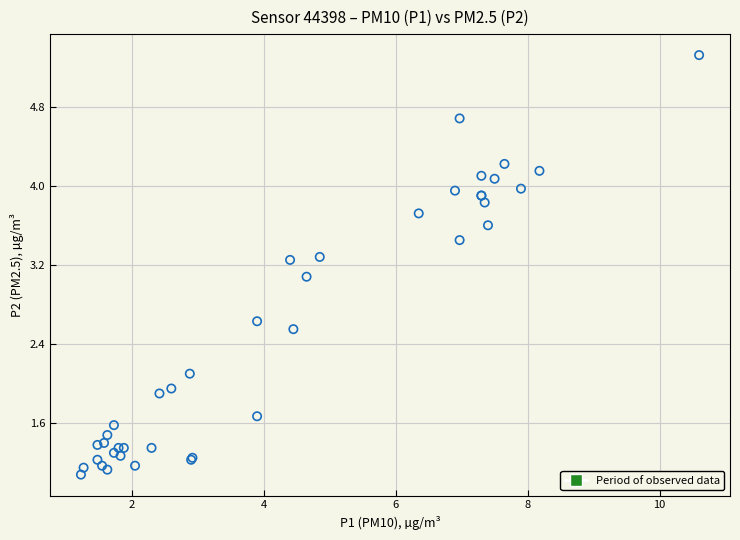

What Y value in the scatter plot is closest to 3?

3.1